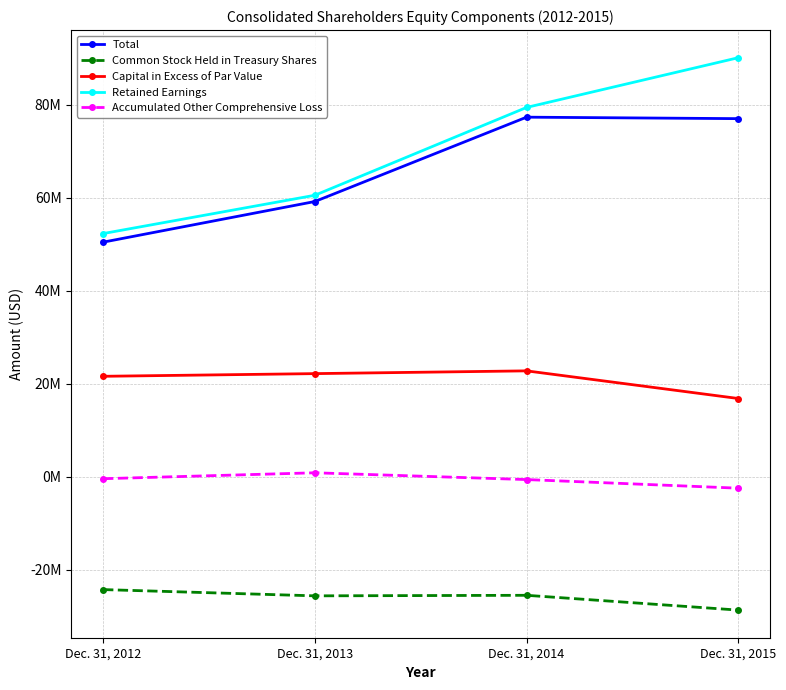

Is this an area chart (filled region under the line)?

No